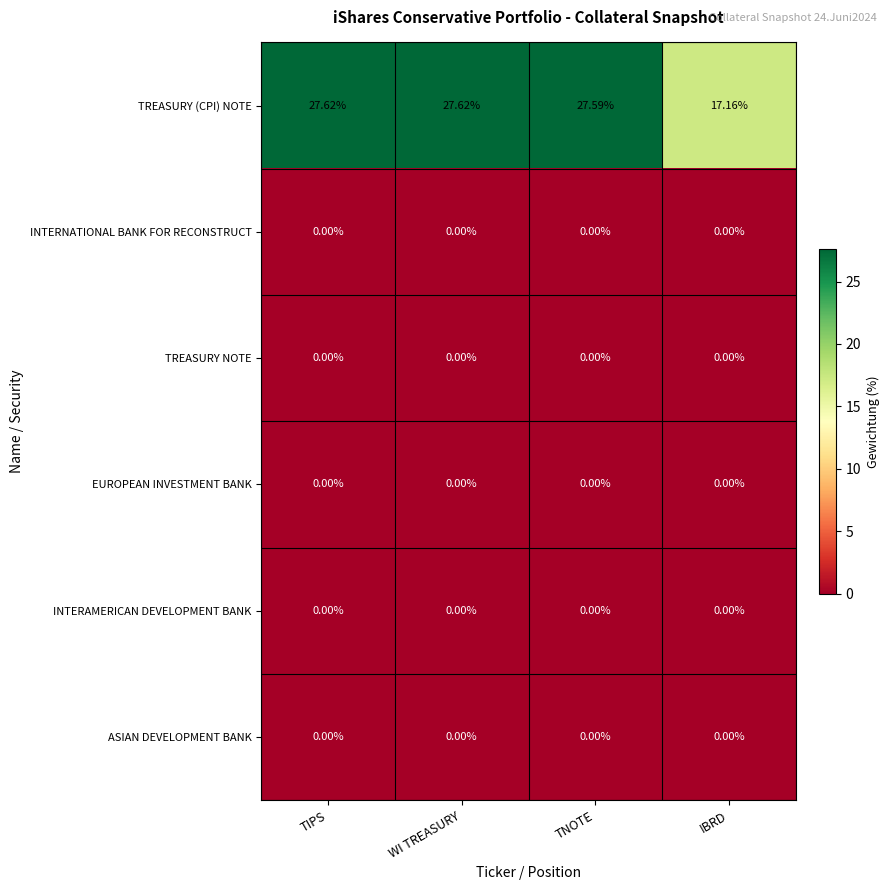

Where is TREASURY (CPI) NOTE nearest to the value 22?

IBRD